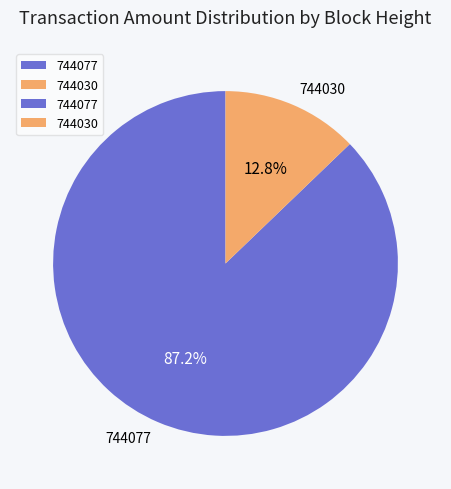

Is it true that 744077 is 99% of the pie?

False